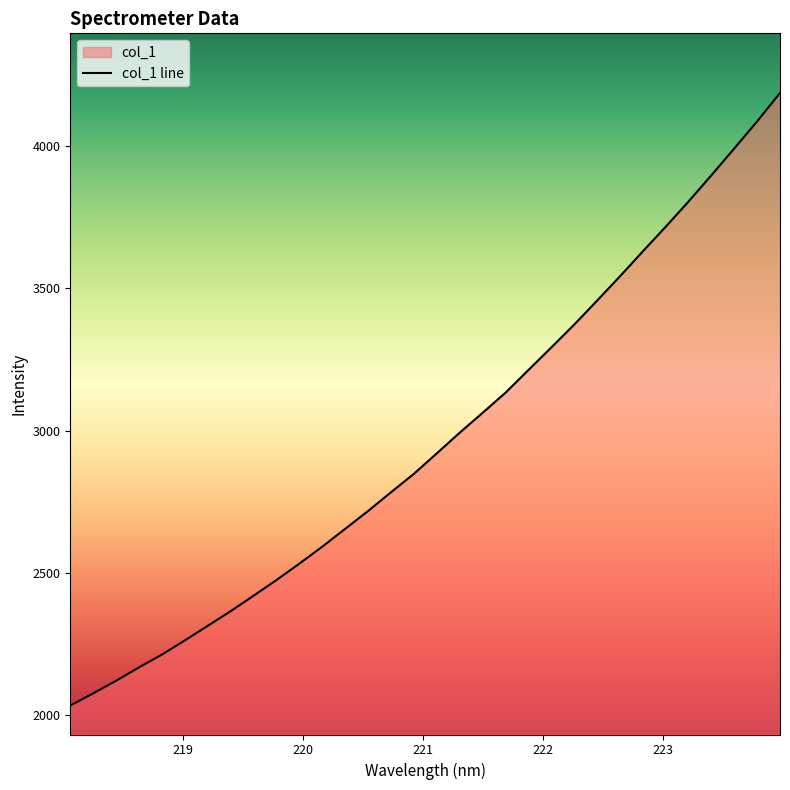

Does the chart display data point markers on the line(s)?

No